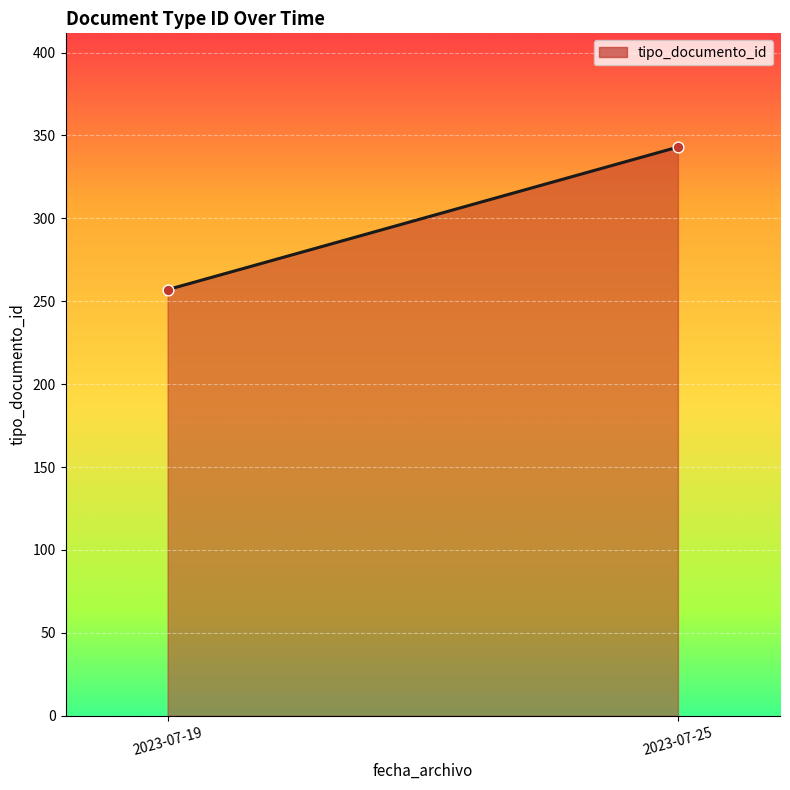

What is the average Y value?

300